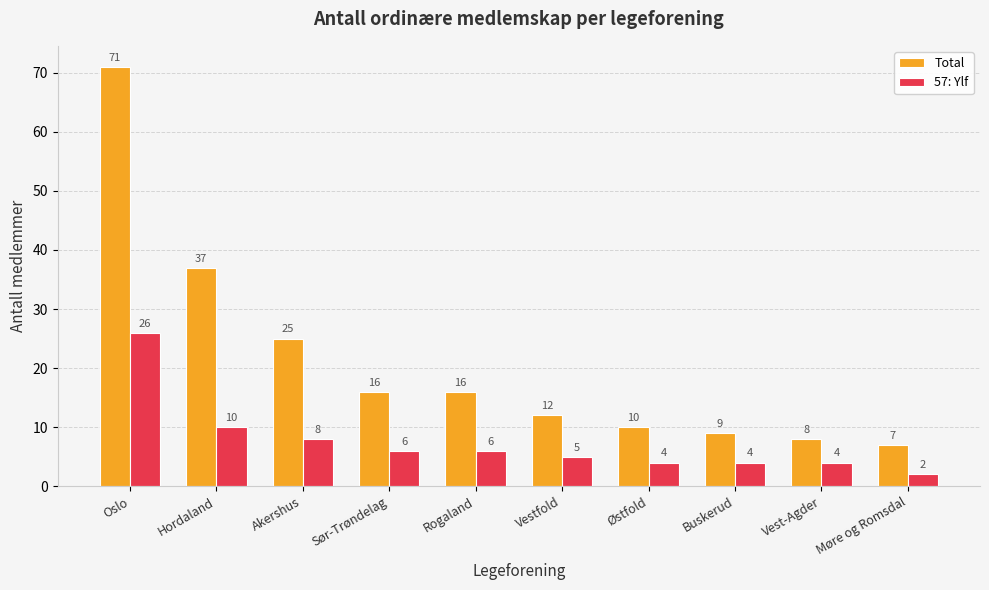

What position from the left is Akershus?

3